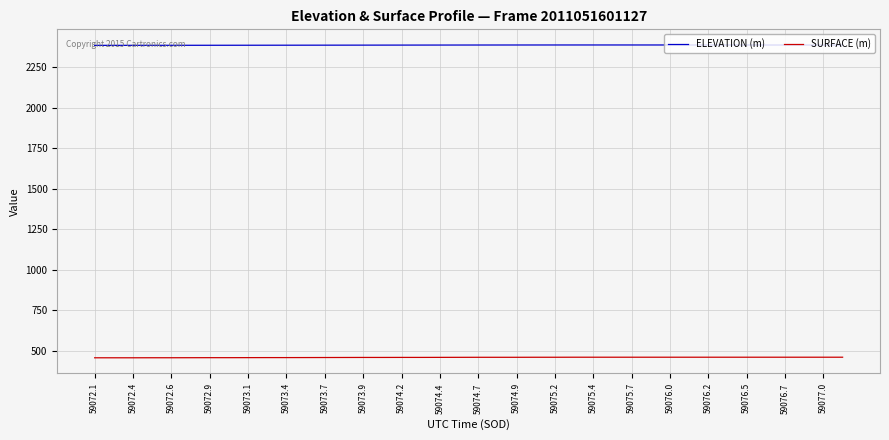

True or false: SURFACE (m) and ELEVATION (m) cross at least once.

False